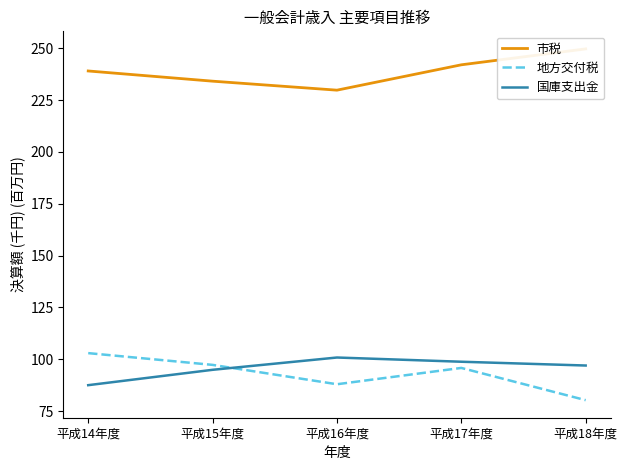

What position from the right is 平成18年度?

1